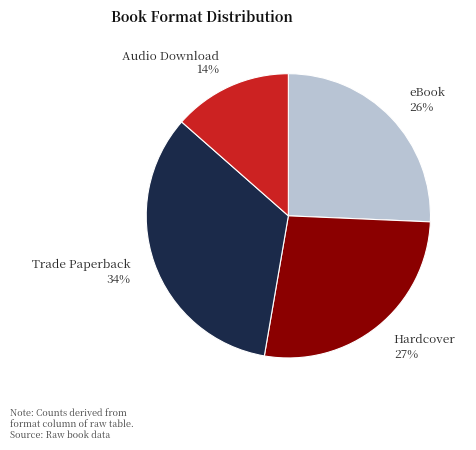

Which has a higher value, eBook or Trade Paperback?

Trade Paperback